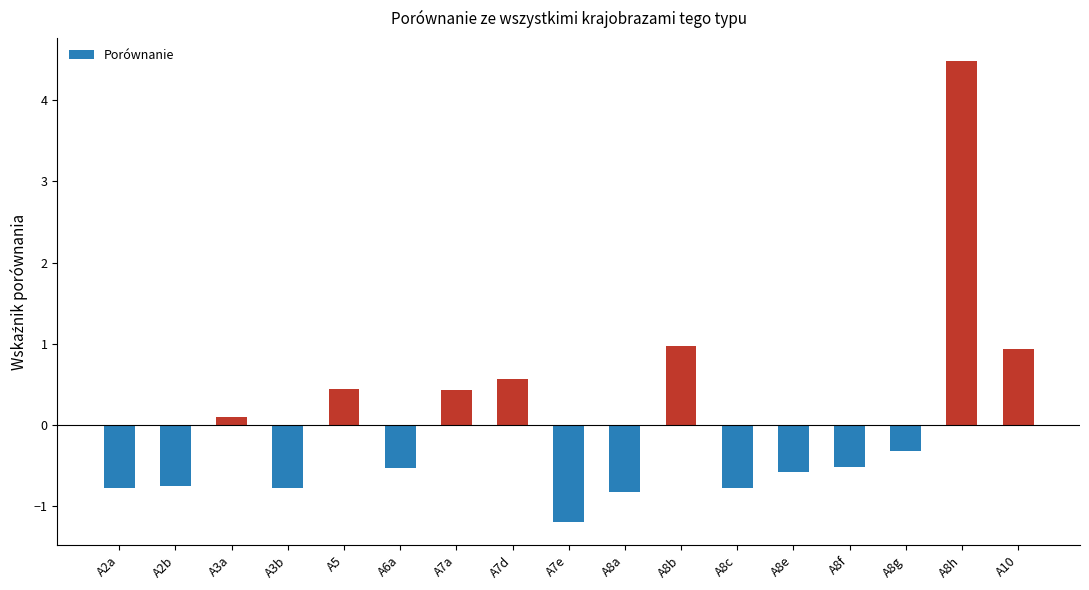

What is the change in value from A5 to A8a?

-1.3